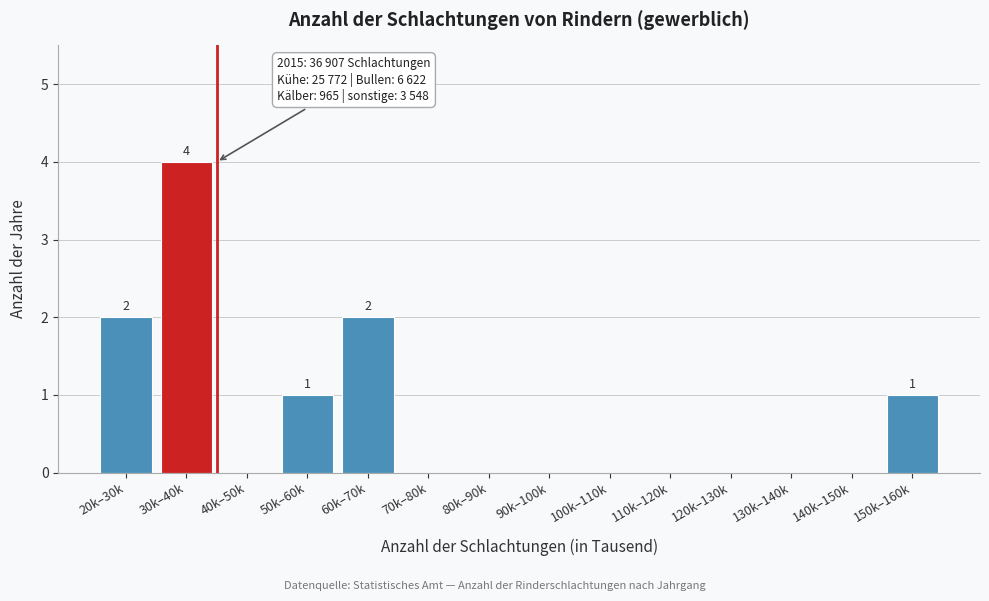

Reading left to right, transcribe all the data shown in this chart.

20k–30k=2	30k–40k=4	40k–50k=0	50k–60k=1	60k–70k=2	70k–80k=0	80k–90k=0	90k–100k=0	100k–110k=0	110k–120k=0	120k–130k=0	130k–140k=0	140k–150k=0	150k–160k=1